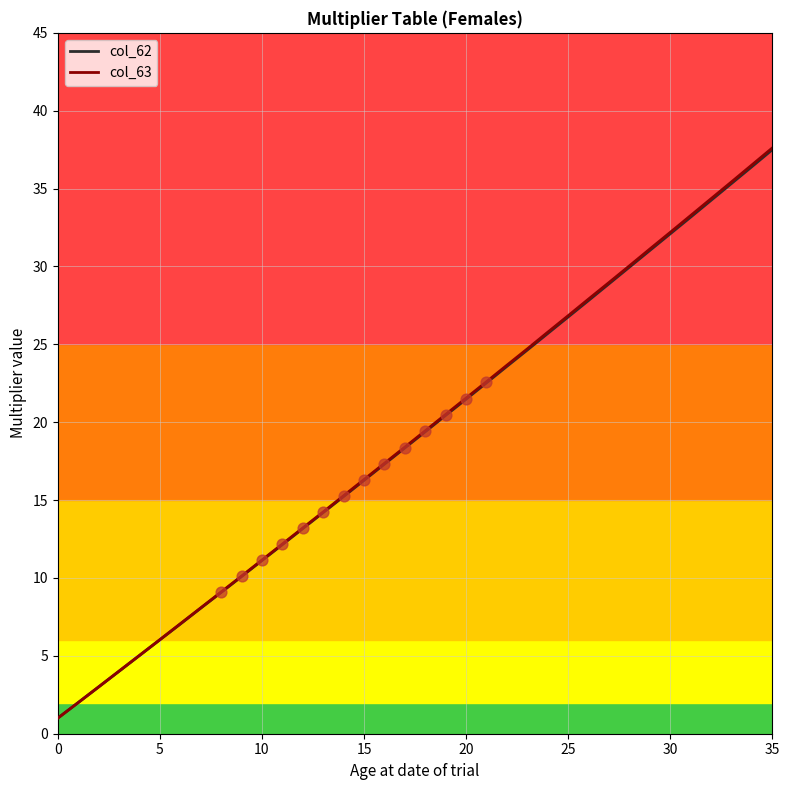

Is the value of col_63 at 29 greater than the value of col_62 at 5?

Yes